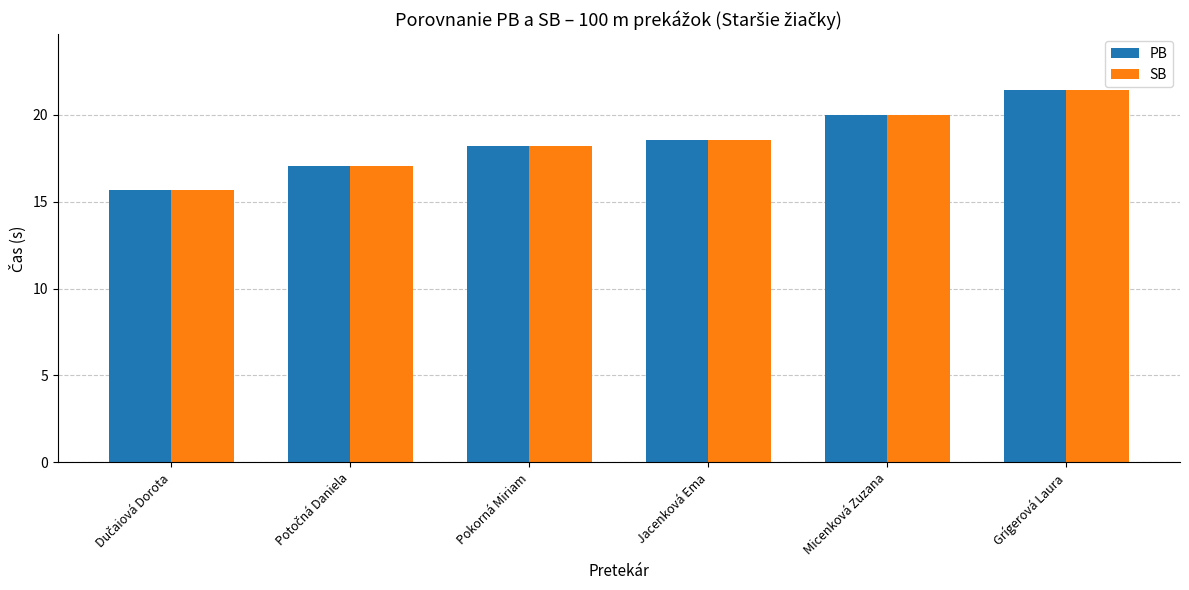

At which label does PB first exceed 18?

Pokorná Miriam